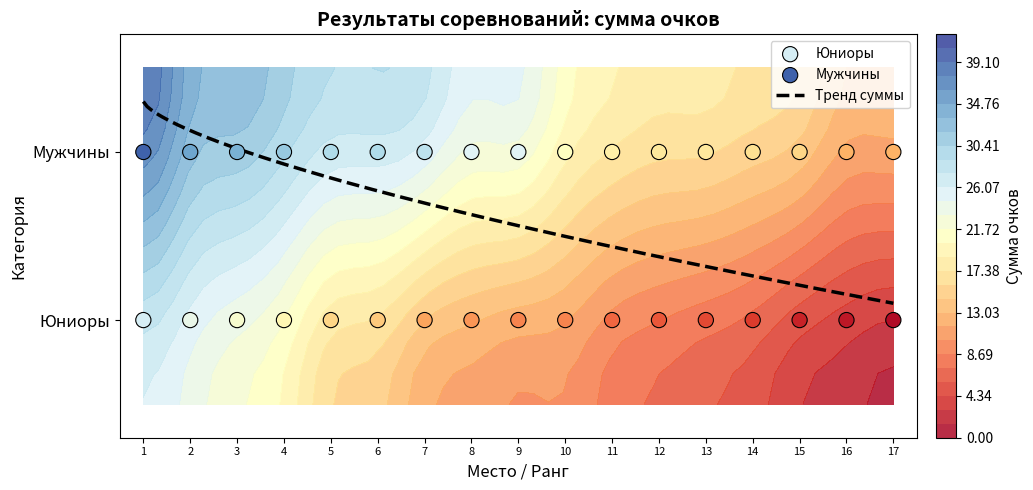

Is it true that Мужчины equals 29 at 5?

True